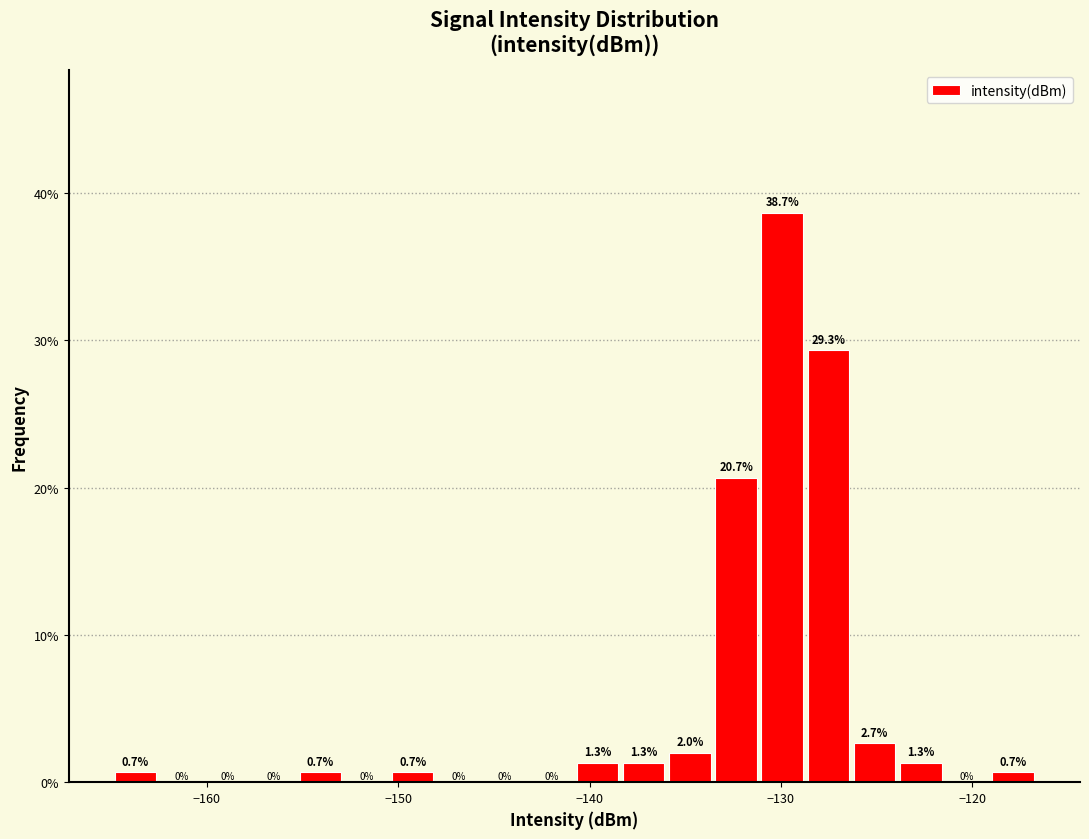

Read against the x-axis, roughly where is the centre of the tallest bar?

-130